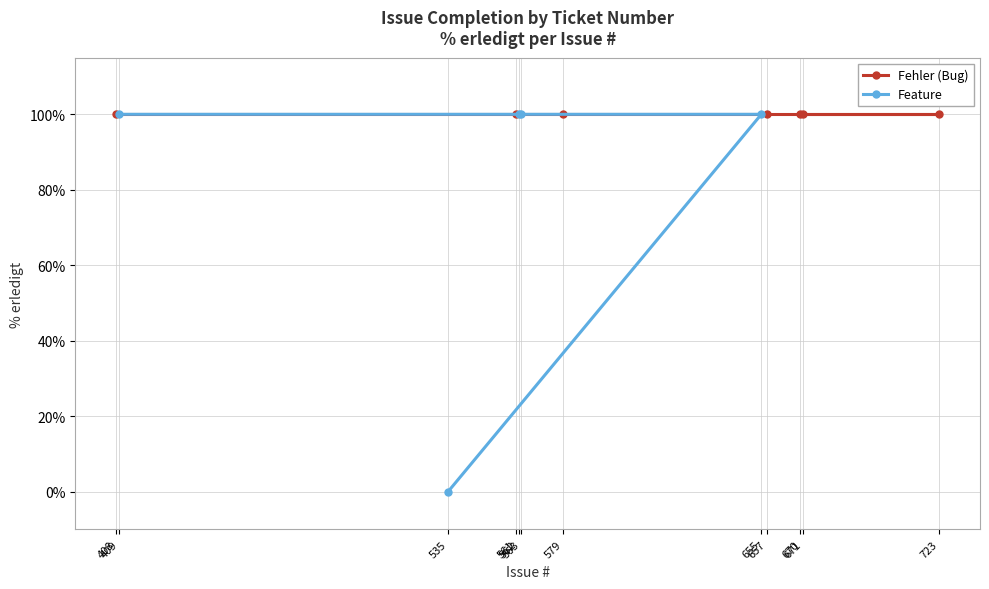

What is the approximate value at 563, to the nearest 50?

100